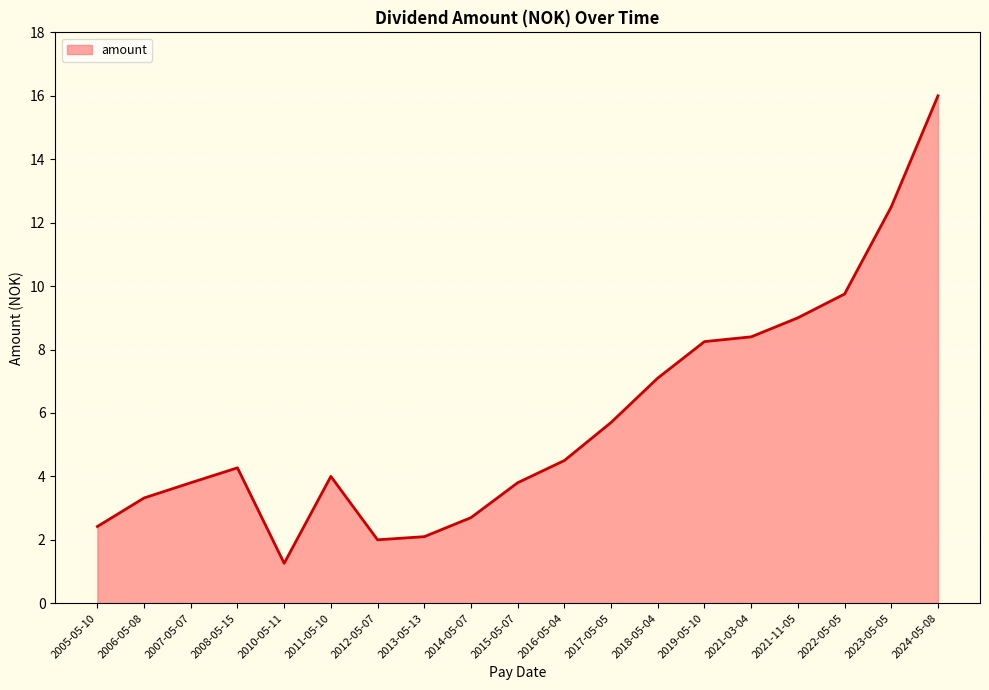

Which has a higher value, 2014-05-07 or 2006-05-08?

2006-05-08